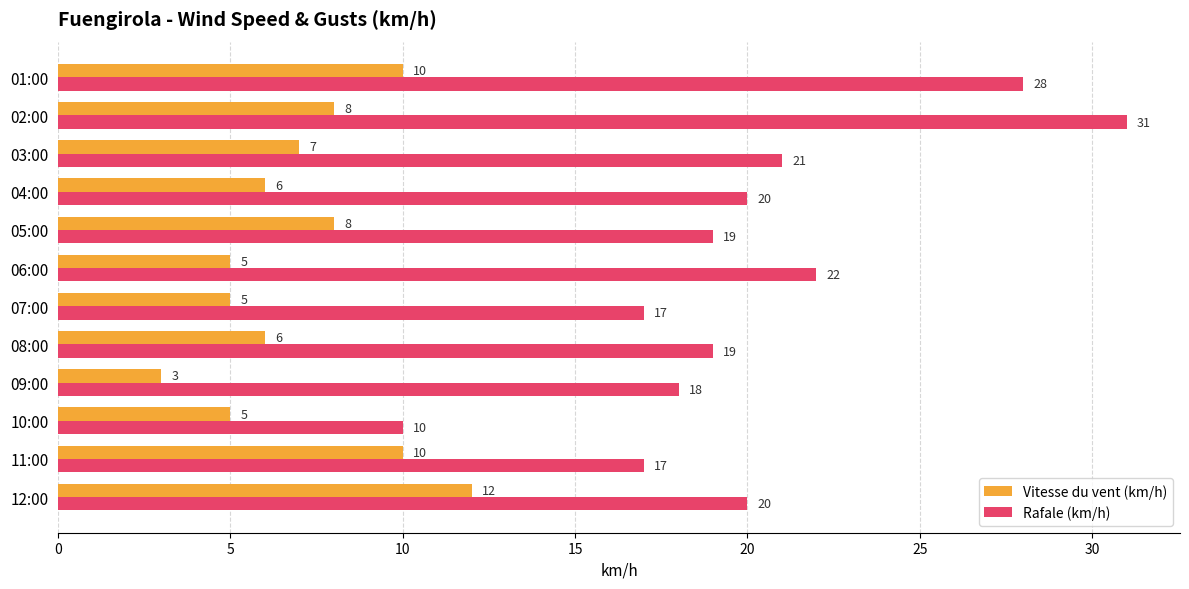

The value of Vitesse du vent (km/h) at 03:00 is 7. True or false?

True